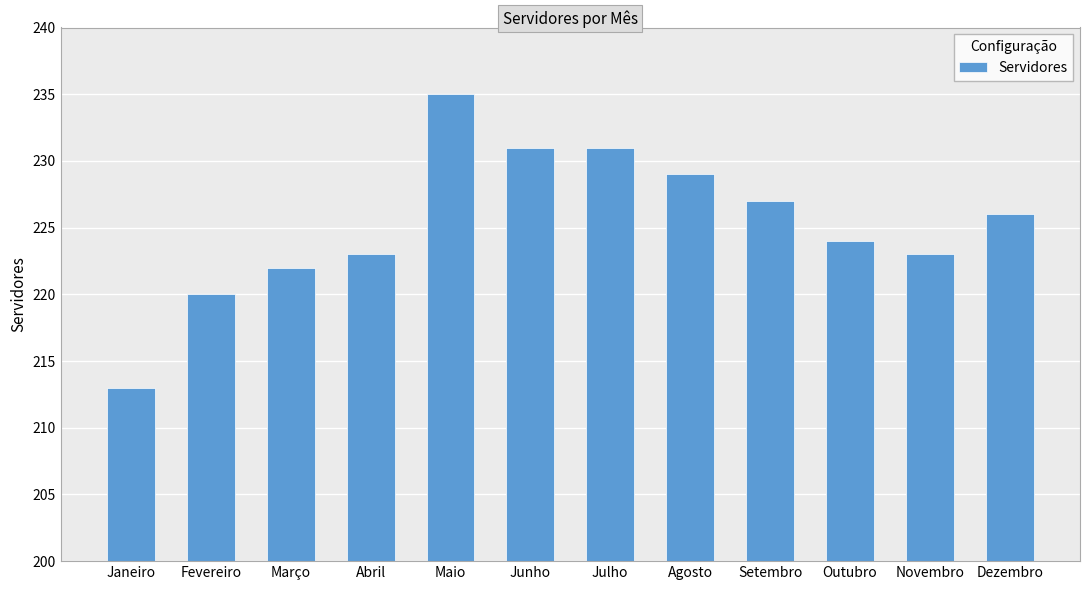

What position from the right is Outubro?

3